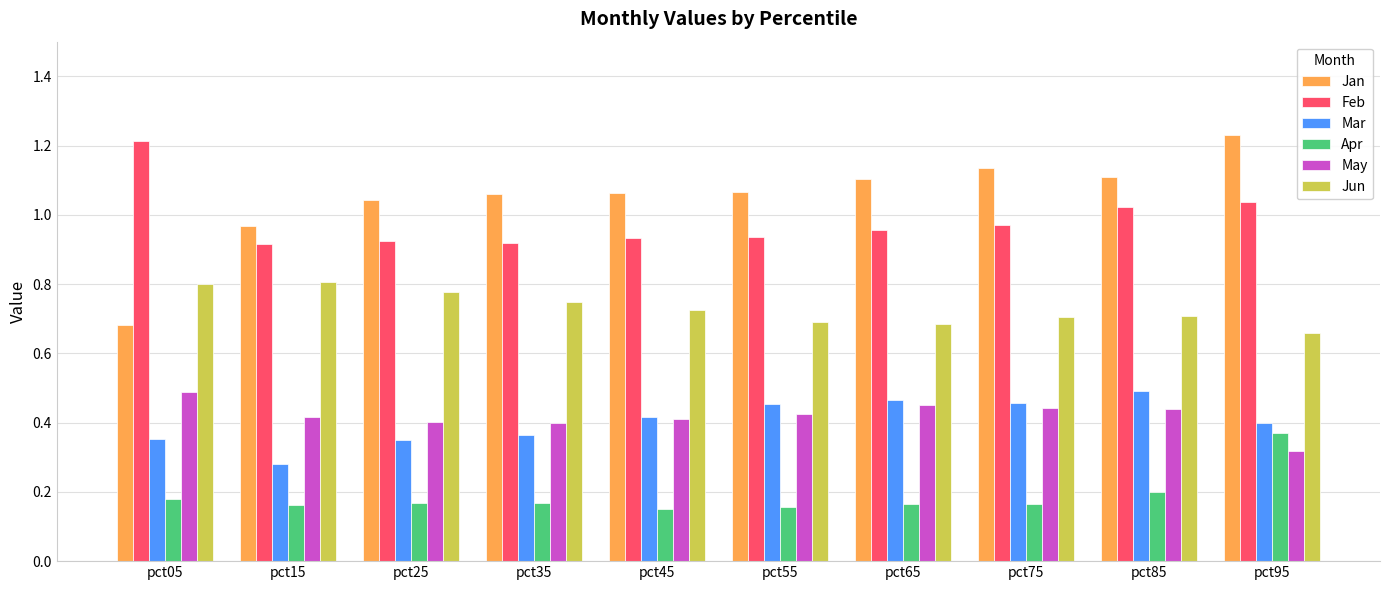

At which label does Jan reach its peak?

pct95